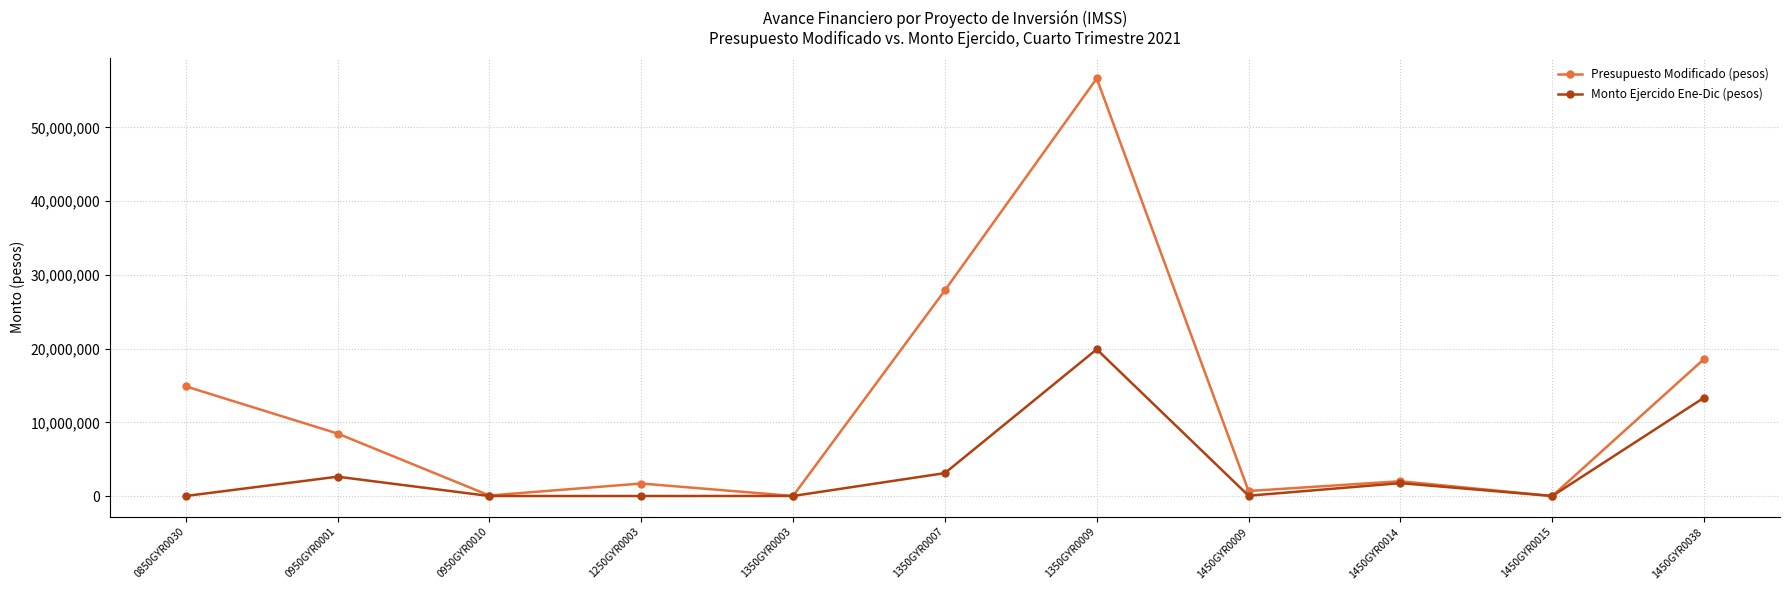

What is the difference between the Presupuesto Modificado (pesos) values at 1450GYR0015 and 1450GYR0009?

677150